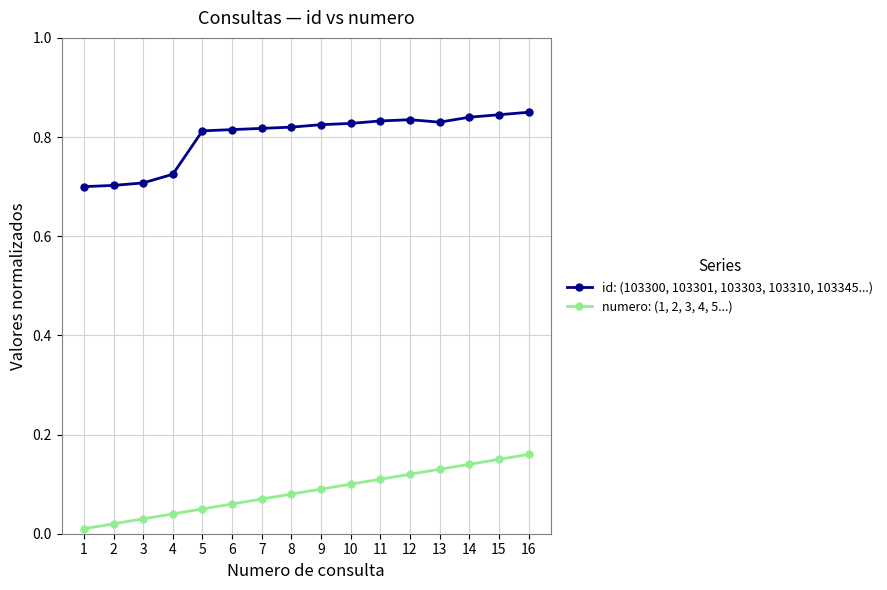

Is the value of id: (103300, 103301, 103303, 103310, 103345...) at 8 greater than the value of numero: (1, 2, 3, 4, 5...) at 8?

Yes